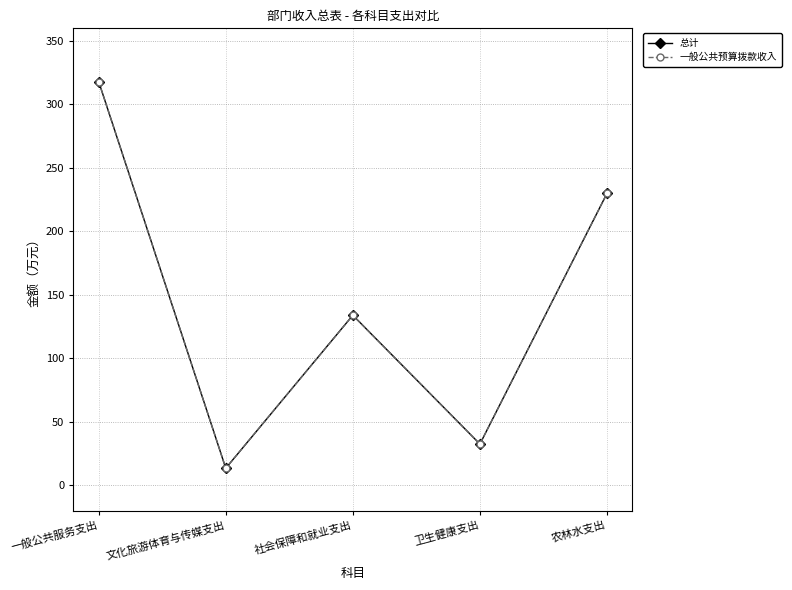

Is it true that 总计 equals 32.4 at 卫生健康支出?

True